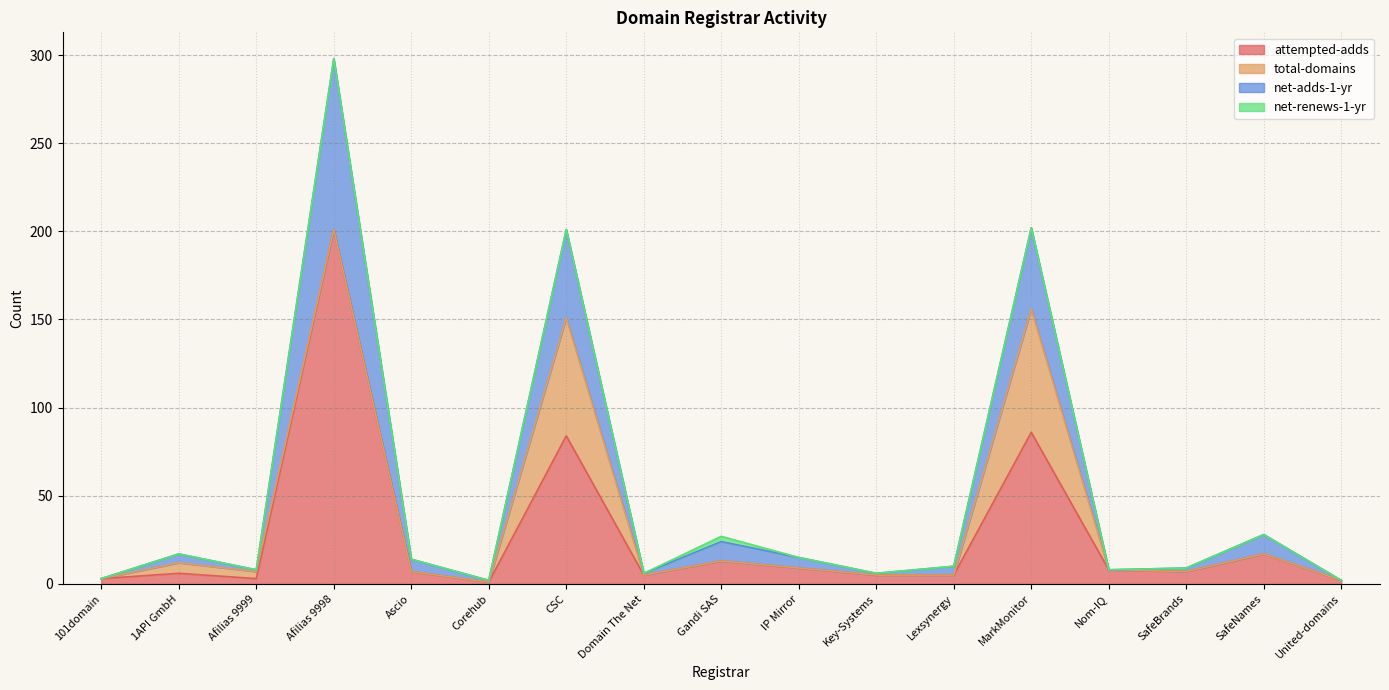

True or false: net-adds-1-yr and attempted-adds intersect in this chart.

False